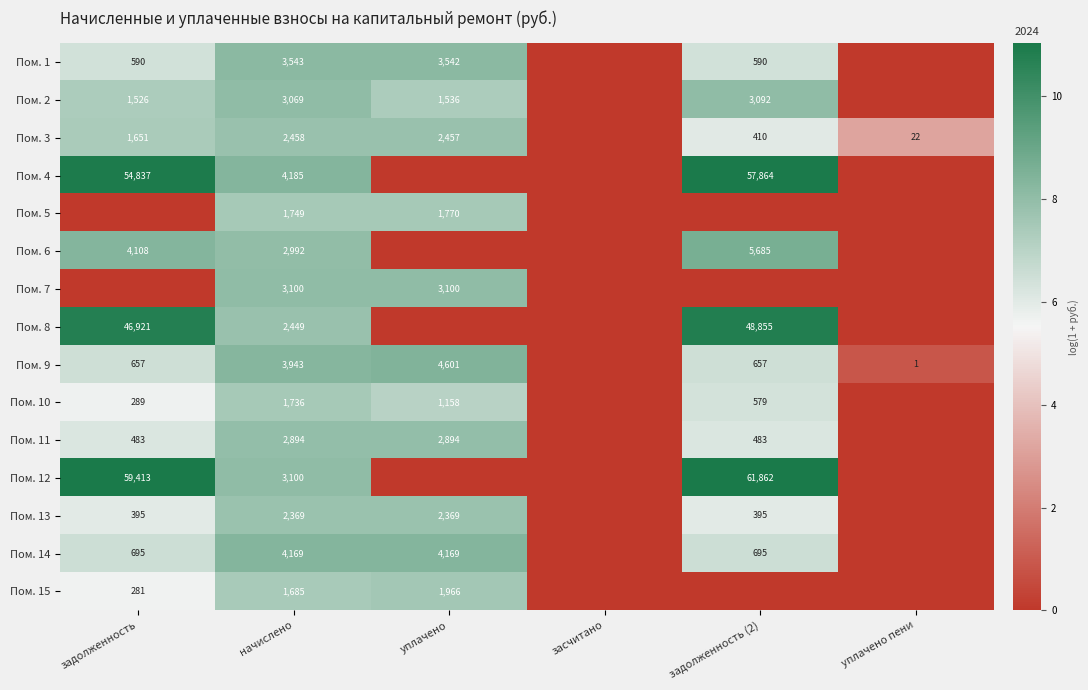

At which category is the sum across all series the highest?

начислено